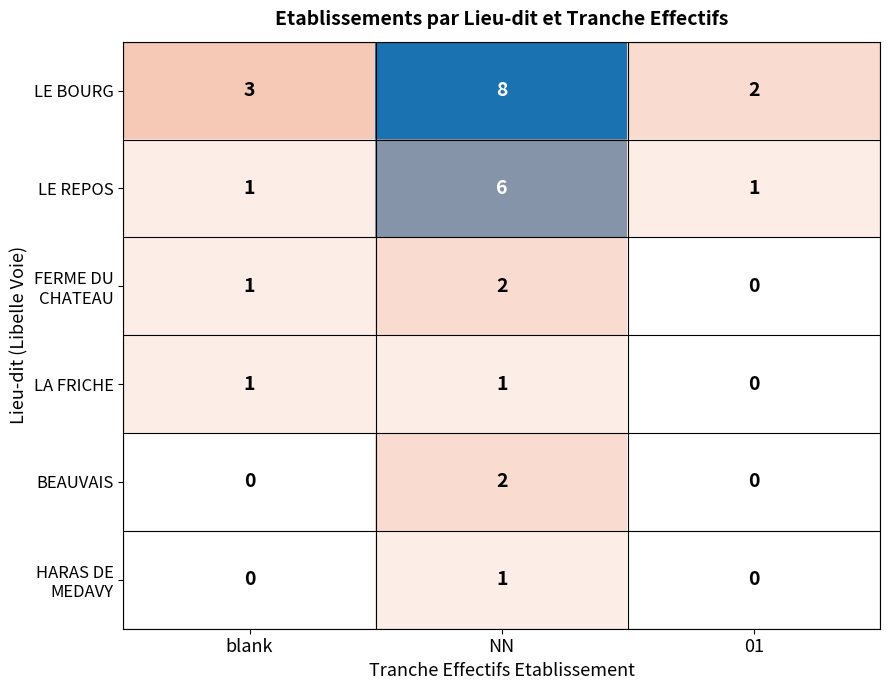

What is the total value across all series at blank?

6